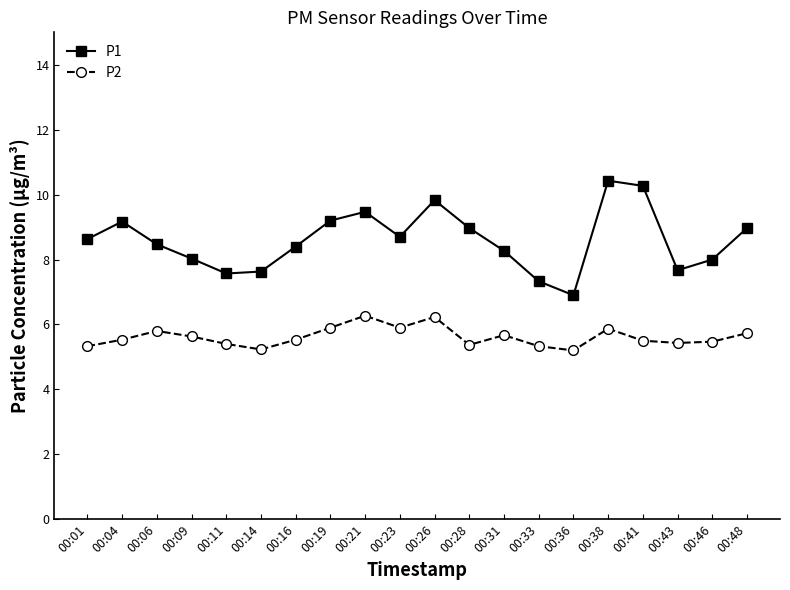

Count the number of categories in the chart.

20